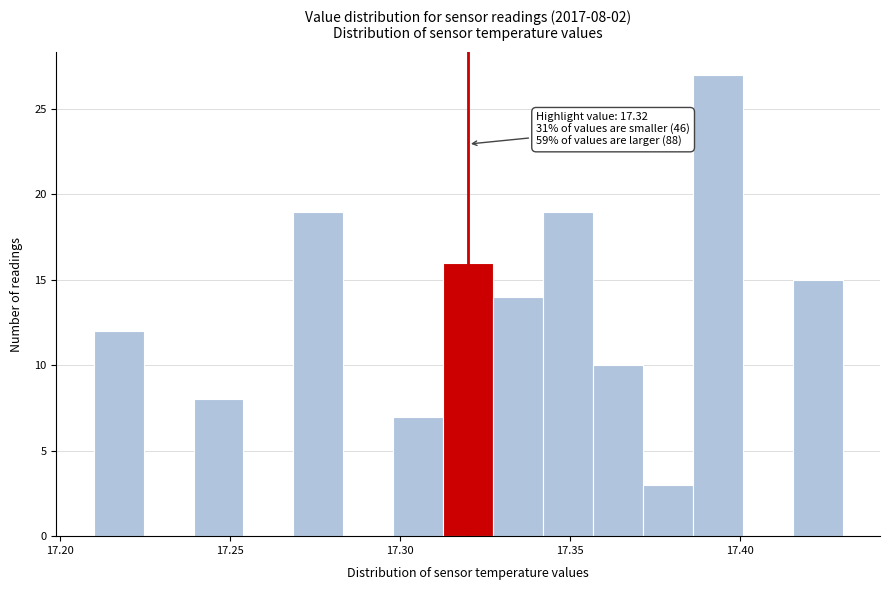

Around what value on the x-axis is the tallest bar? Give the approximate position of its centre, as read against the axis.

17.395